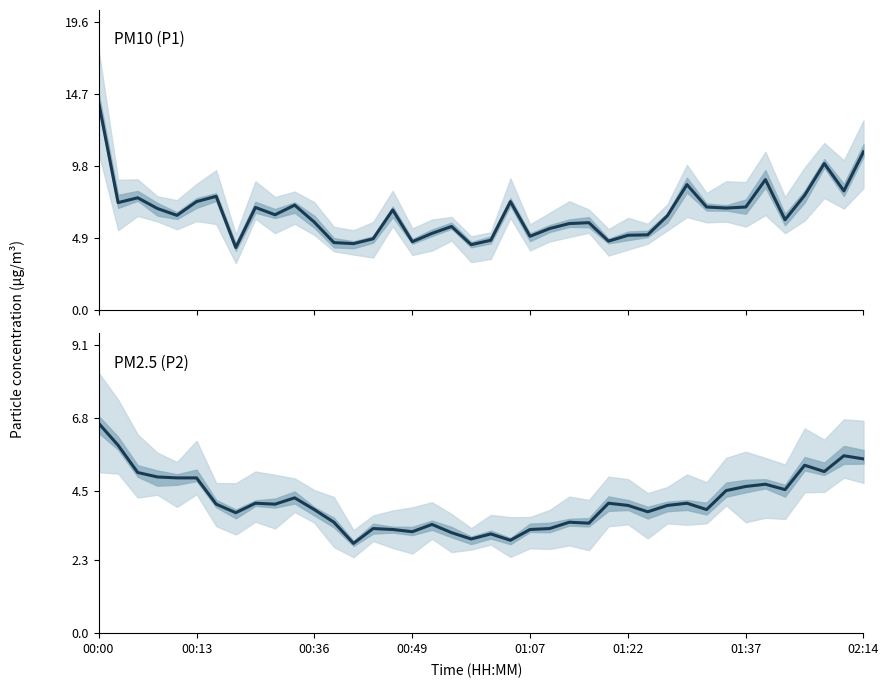

At 15, list the series in order from largest to smallest.

P1, P2